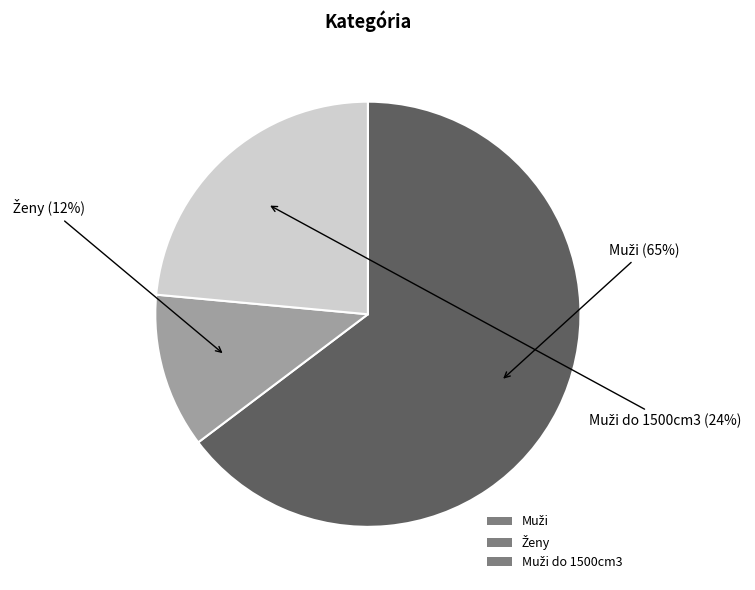

Is there any slice that represents more than half of the pie?

Yes